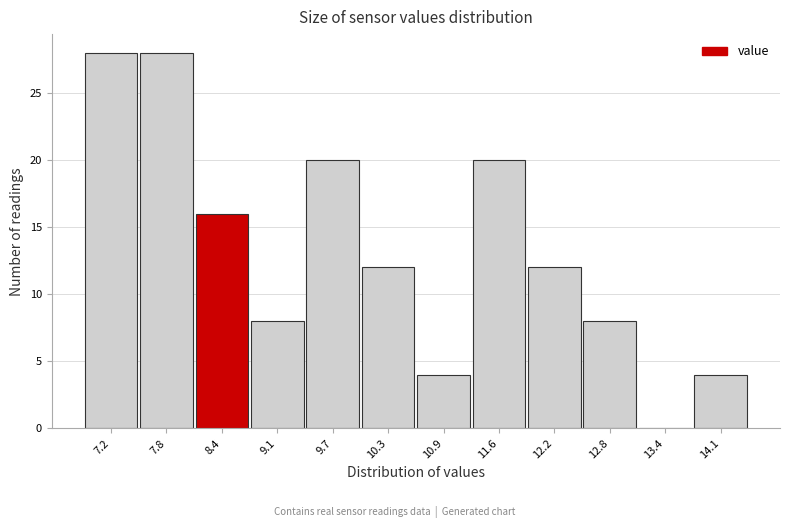

Reading left to right, extract all data points from this chart.

7.2=28	7.8=28	8.4=16	9.1=8	9.7=20	10.3=12	10.9=4	11.6=20	12.2=12	12.8=8	13.4=0	14.1=4